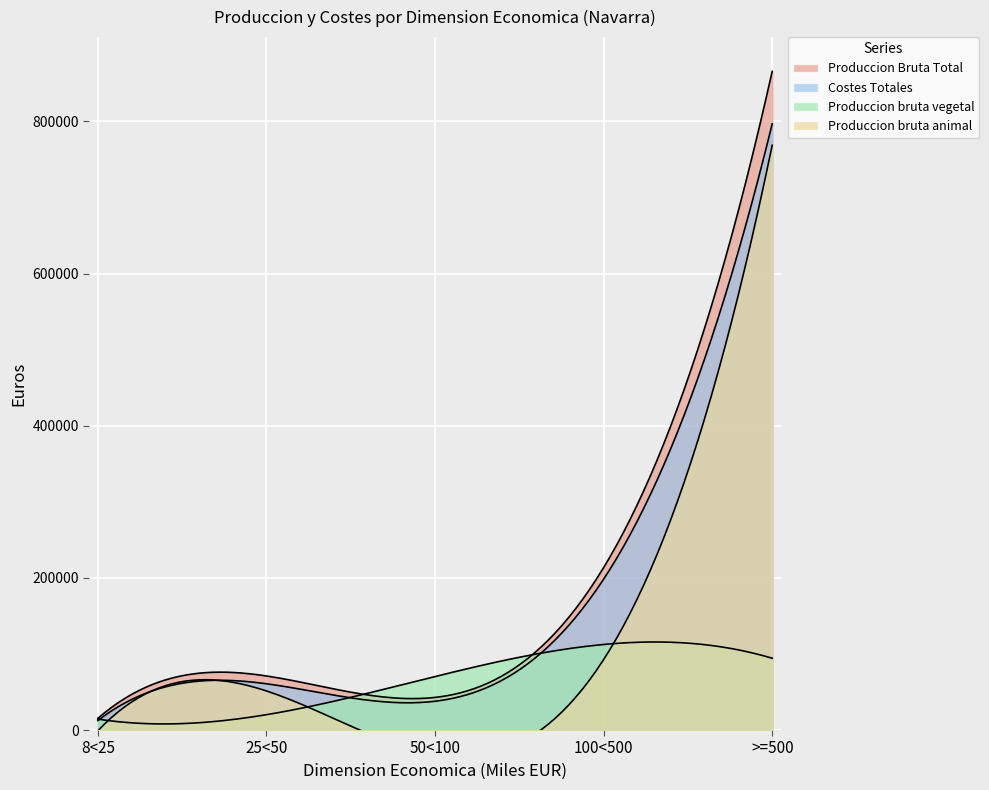

True or false: Produccion bruta vegetal and Produccion Bruta Total intersect in this chart.

False